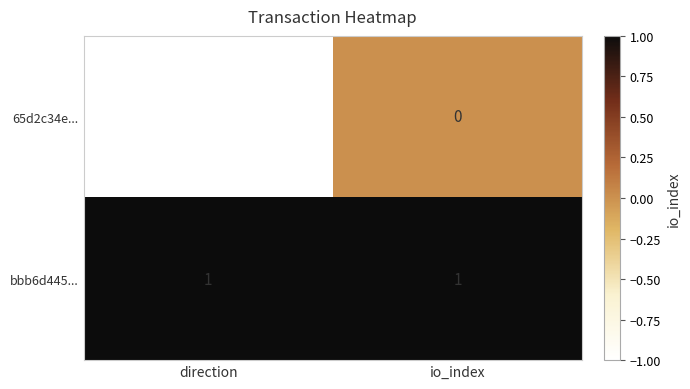

Reading left to right, what are all the values shown in this chart?

65d2c34e...: direction=-1	io_index=0
bbb6d445...: direction=1	io_index=1